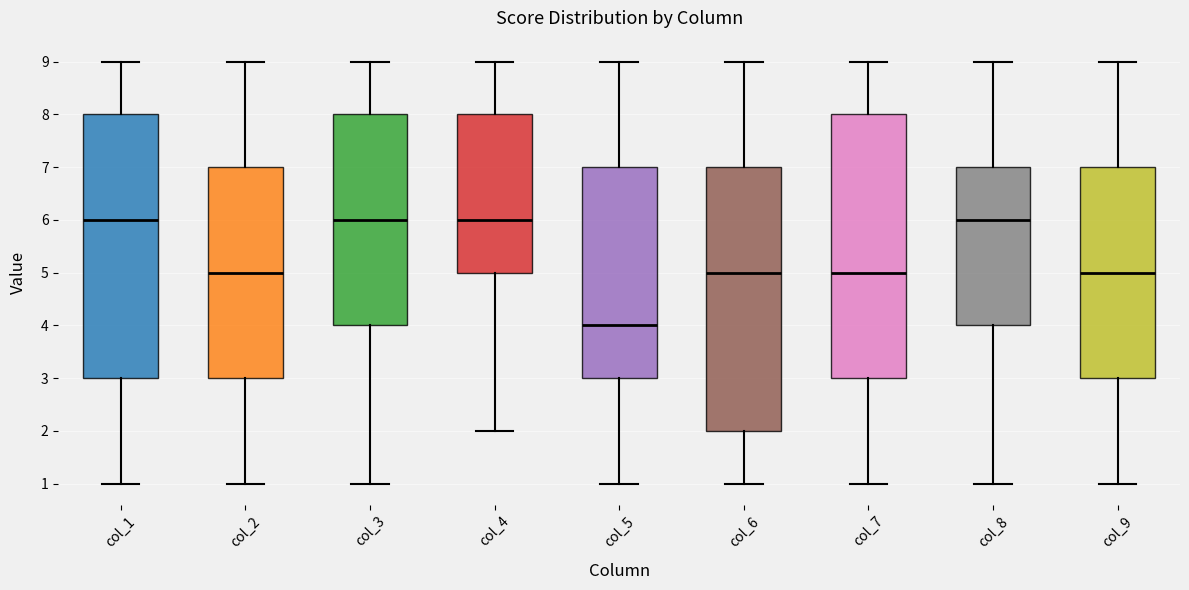

Reading left to right, read every box against the y-axis: the position of its median line, the range the box covers, and the ends of its whiskers. The values are not printed on the chart, so give them approximately, as read against the axis.

col_1: median 6, box 3 to 8, whiskers 1 to 9
col_2: median 5, box 3 to 7, whiskers 1 to 9
col_3: median 6, box 4 to 8, whiskers 1 to 9
col_4: median 6, box 5 to 8, whiskers 2 to 9
col_5: median 4, box 3 to 7, whiskers 1 to 9
col_6: median 5, box 2 to 7, whiskers 1 to 9
col_7: median 5, box 3 to 8, whiskers 1 to 9
col_8: median 6, box 4 to 7, whiskers 1 to 9
col_9: median 5, box 3 to 7, whiskers 1 to 9